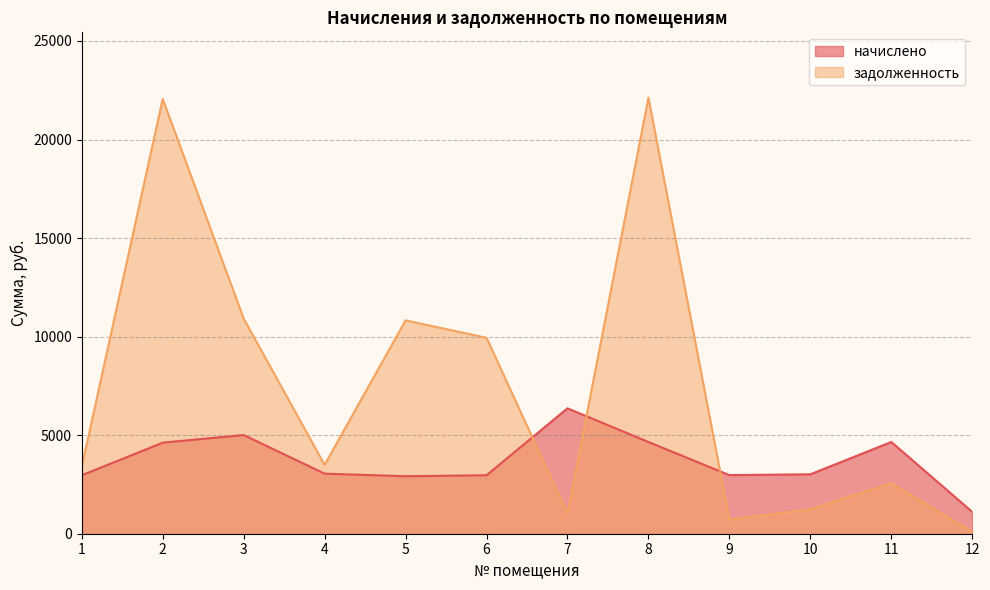

What is the smallest value displayed?

92.4